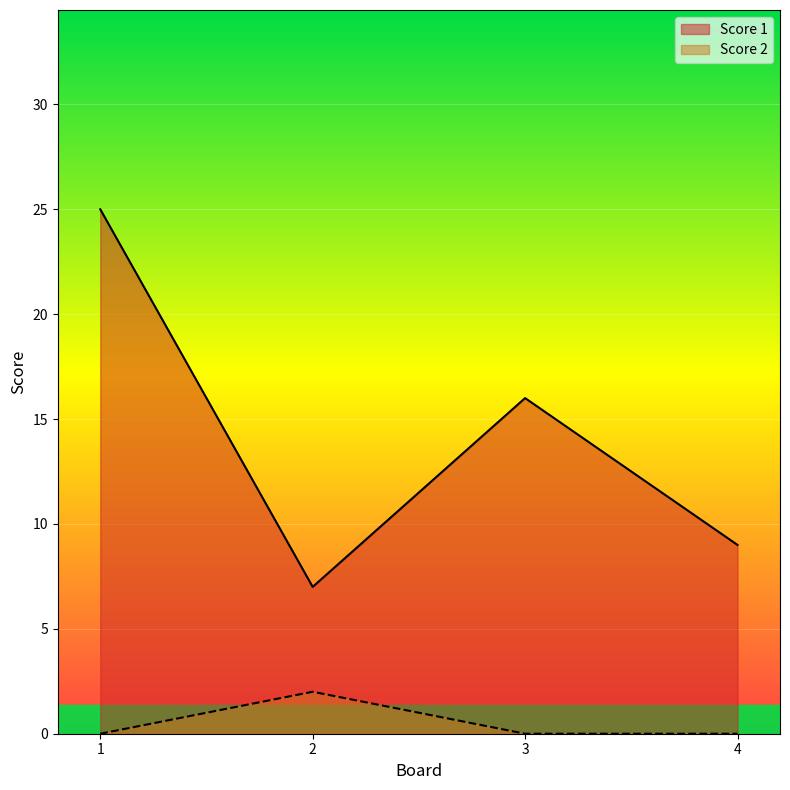

Between 1 and 4, which series saw the biggest shift?

Score 1